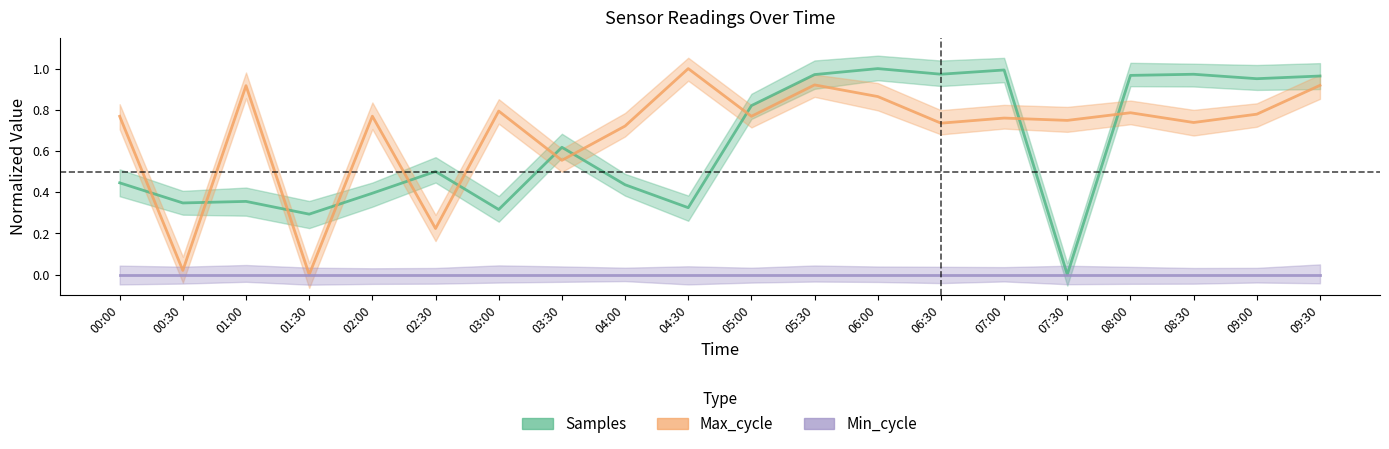

Between which two adjacent categories do Max_cycle and Samples first intersect?

00:00 and 00:30